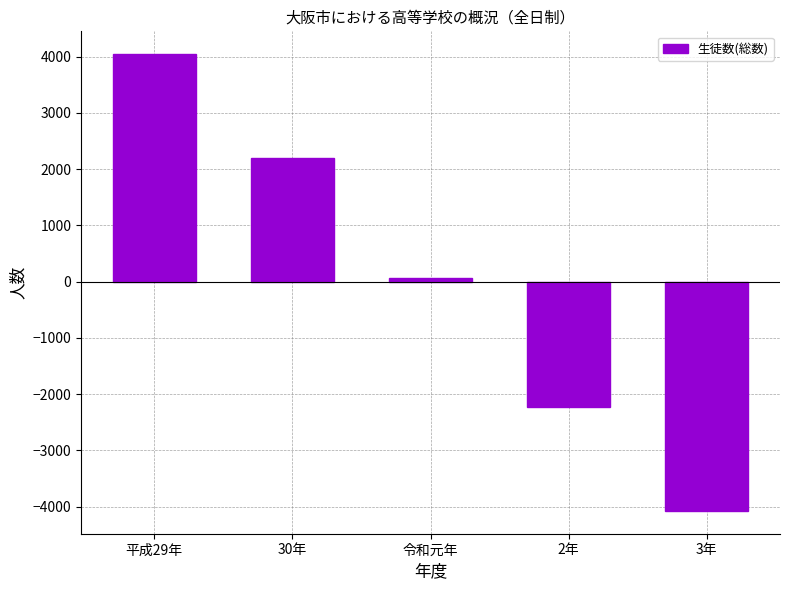

Reading left to right, extract all data points from this chart.

平成29年=4042.4	30年=2200.4	令和元年=56.4	2年=-2222.6	3年=-4076.6